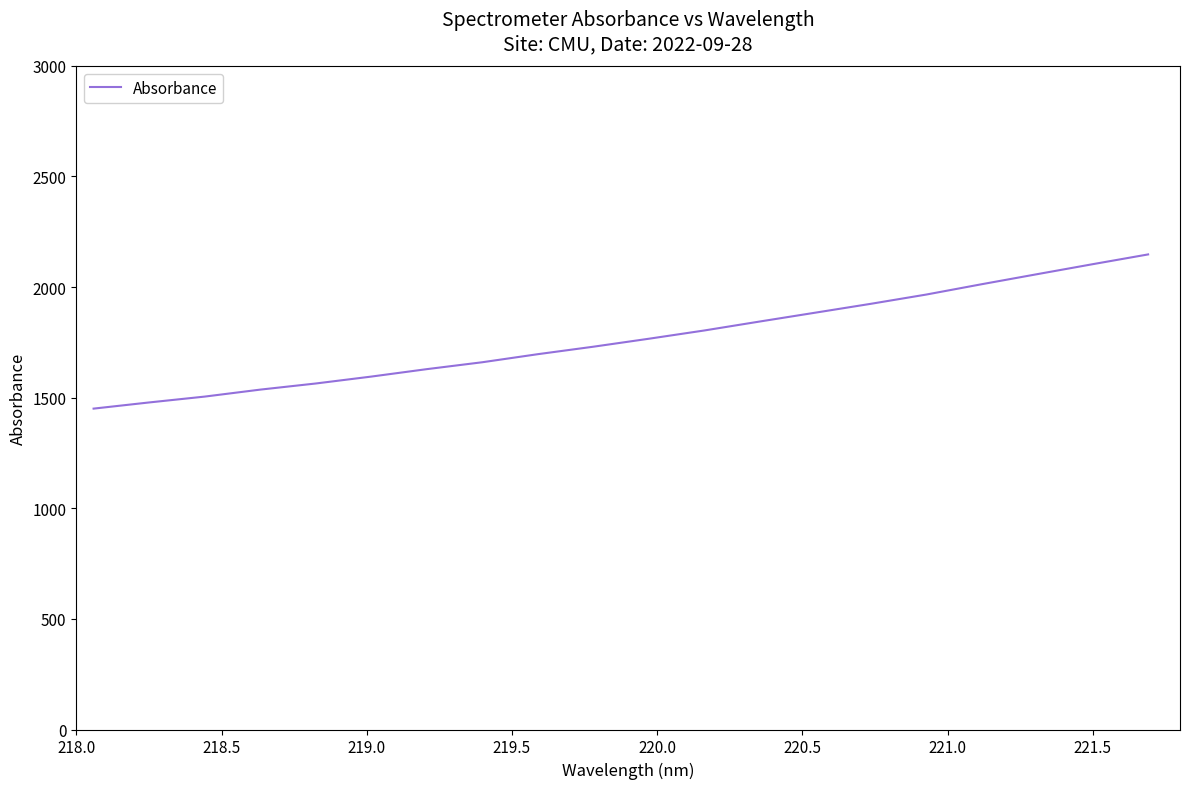

How many values exceed 1766?

10